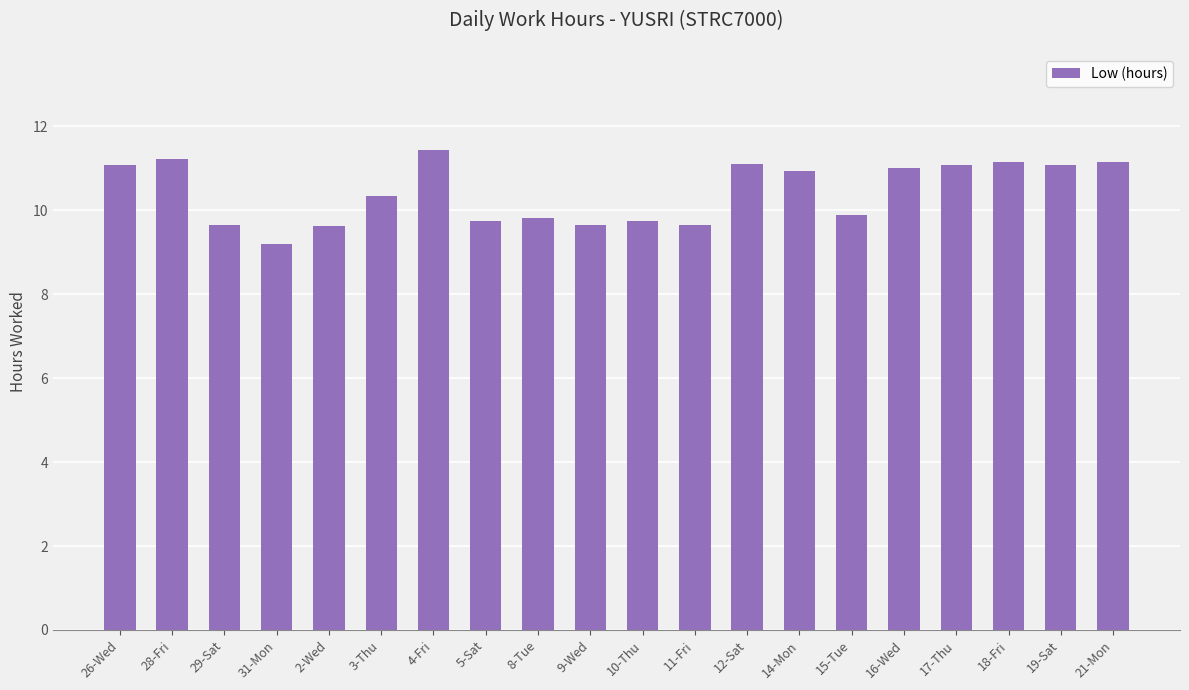

What is the average value?

10.4